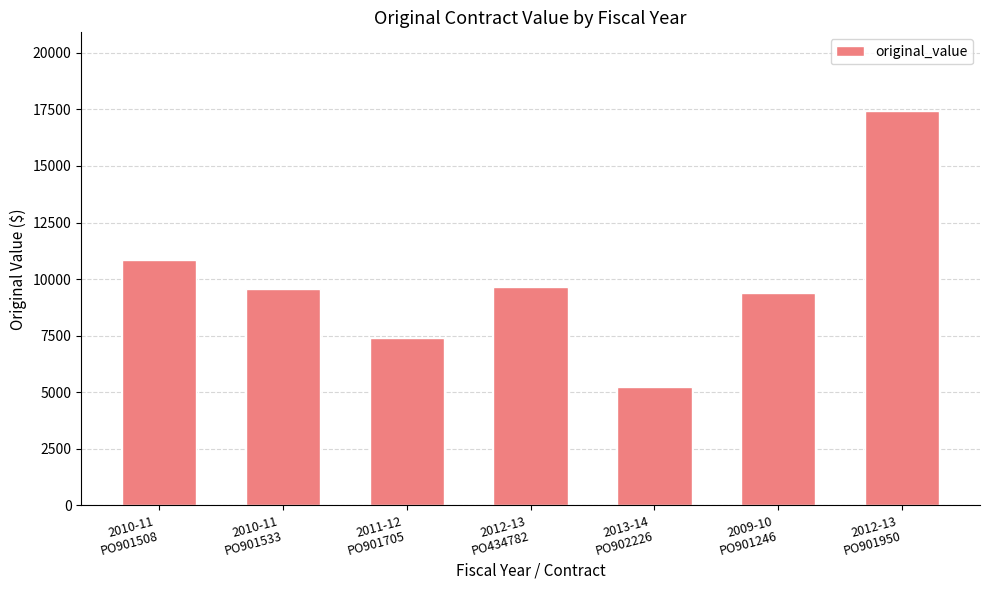

The chart shows a value of 9375.0 at 2009-10
PO901246. True or false?

True